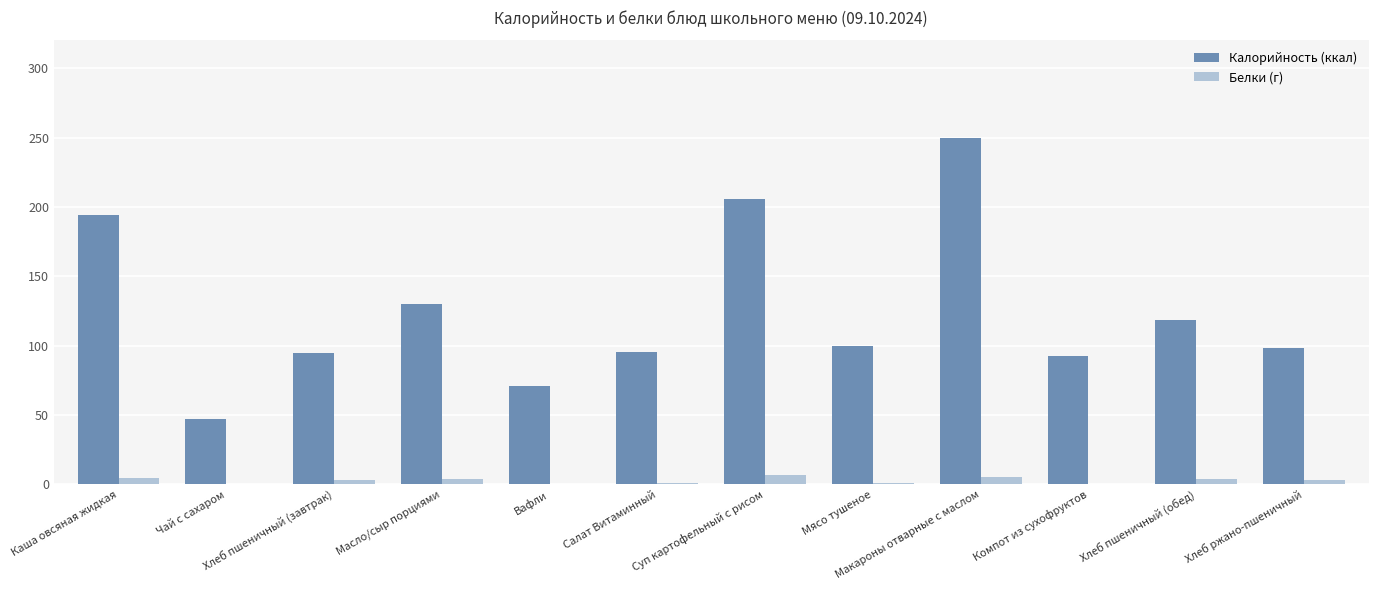

The Белки (г) series shows 0.0 at Компот из сухофруктов. True or false?

True